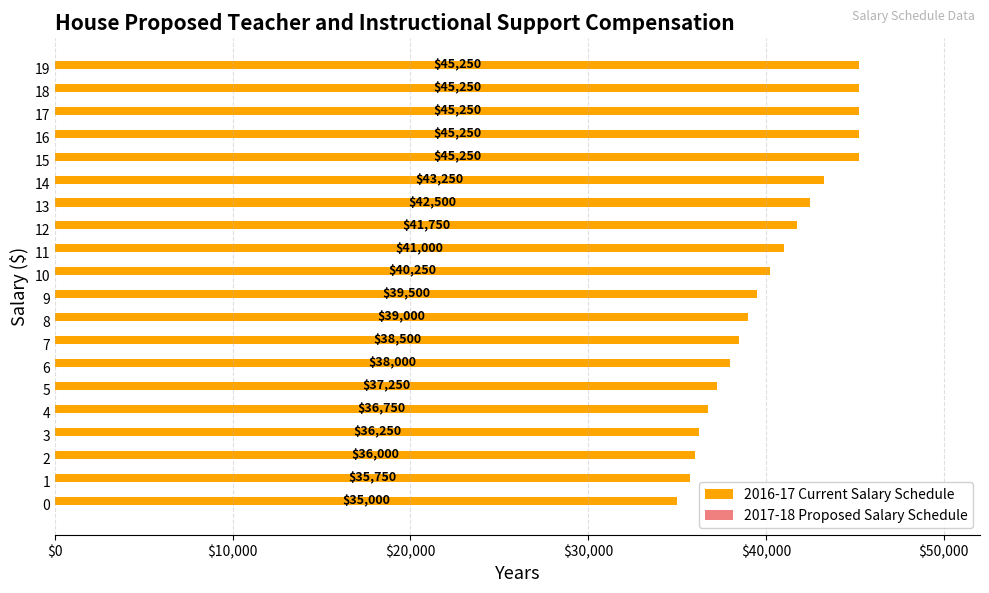

What is the sum of the values at 2 and 9?

75500